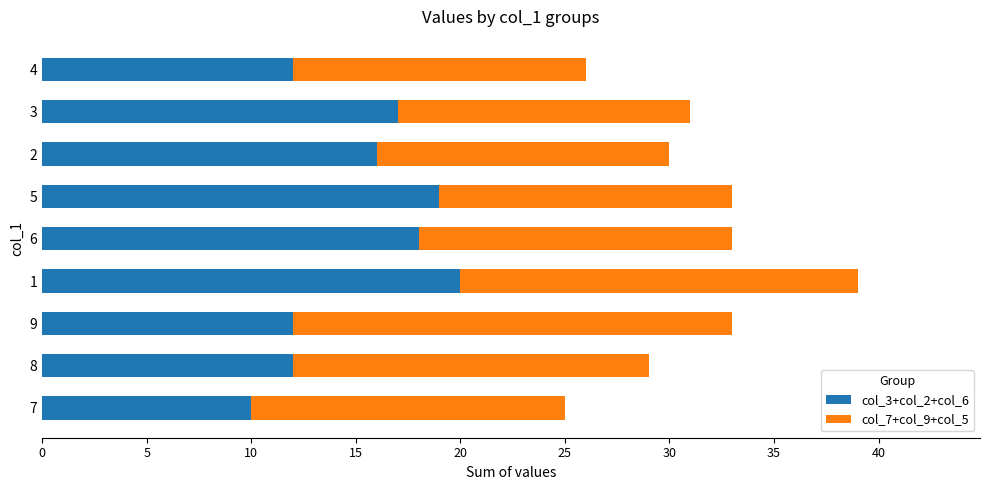

The col_3+col_2+col_6 series shows 4 at 8. True or false?

False